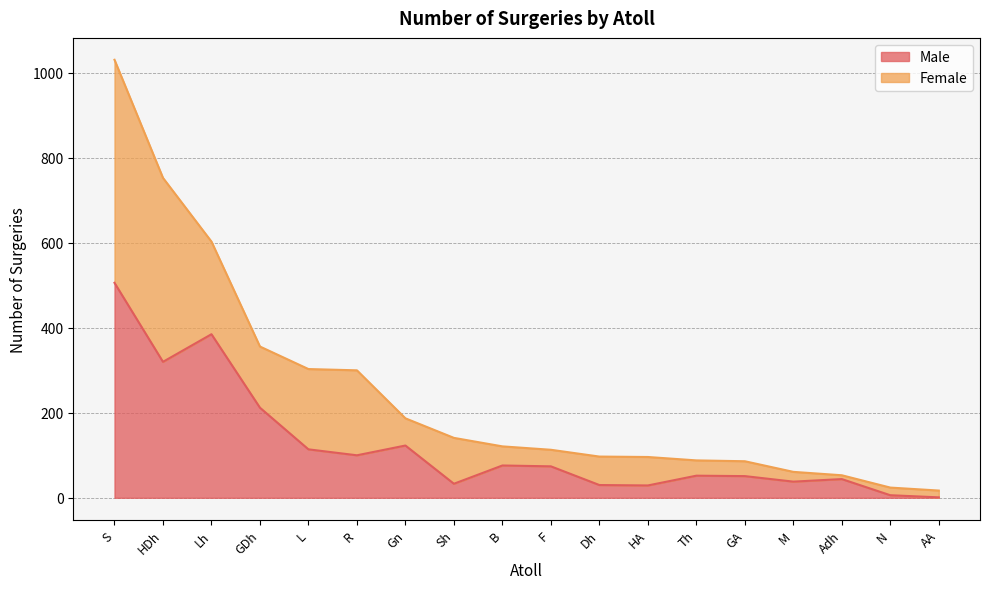

The value at Dh is 8. True or false?

False